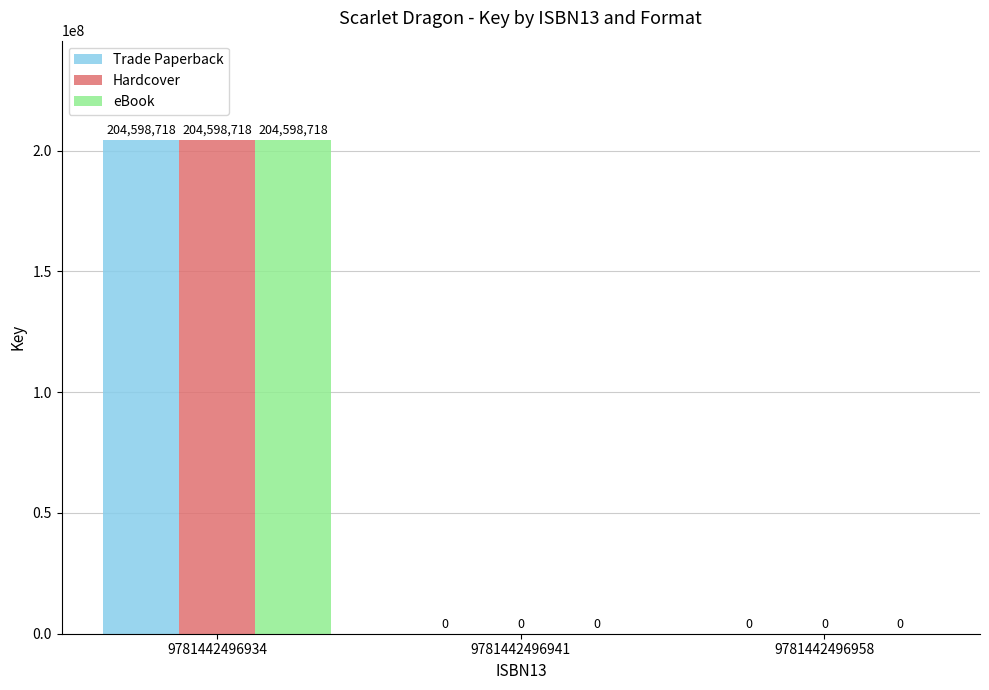

What is the sum of all Hardcover values?

204598718